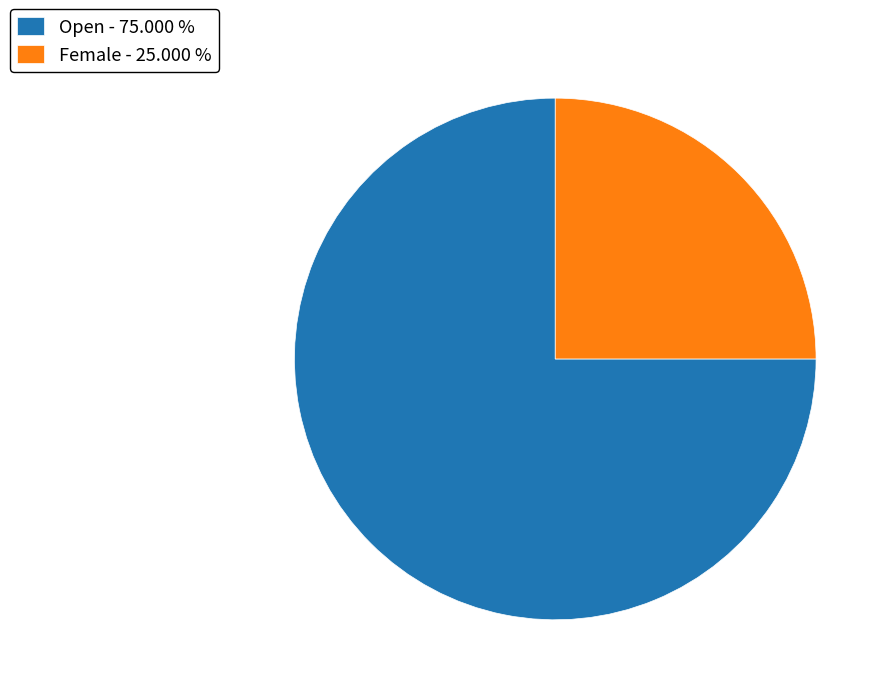

Combined, do Open - 75.000 % and Female - 25.000 % account for over 50%?

Yes